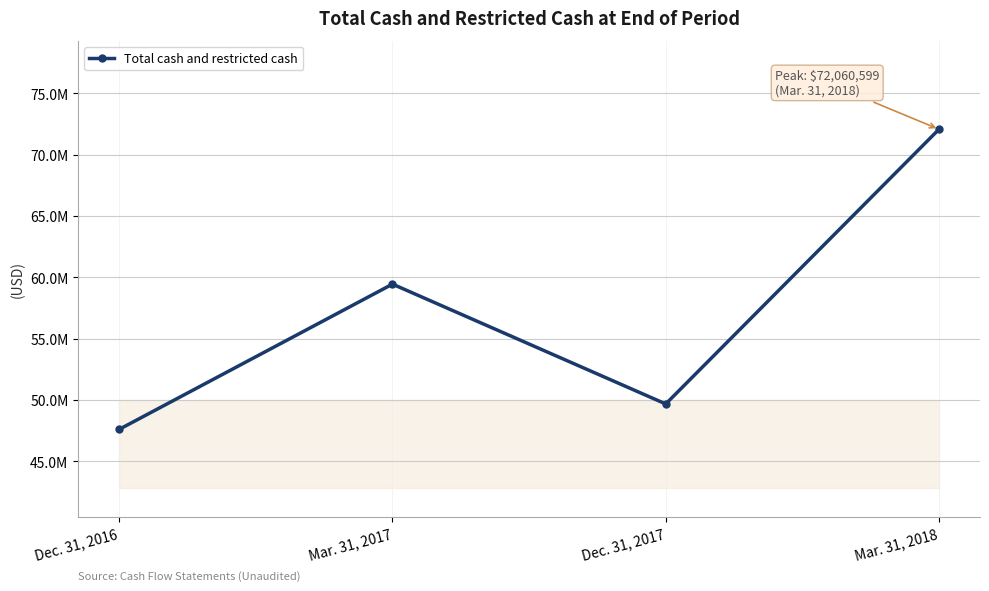

Which category has the highest value across all series?

Mar. 31, 2018